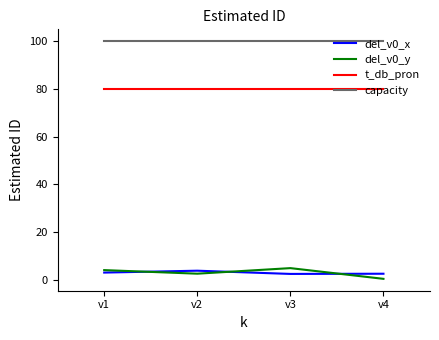

True or false: t_db_pron has more than 2 interior local peaks.

False